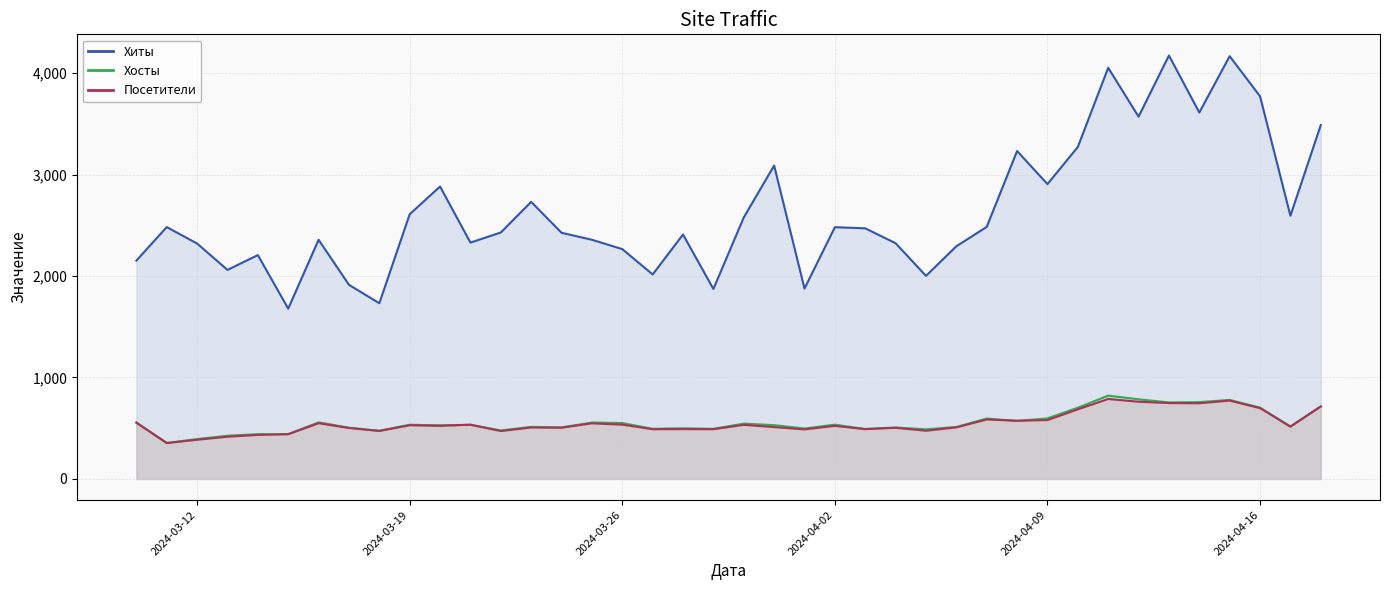

At which category is the sum across all series the highest?

2024-04-15